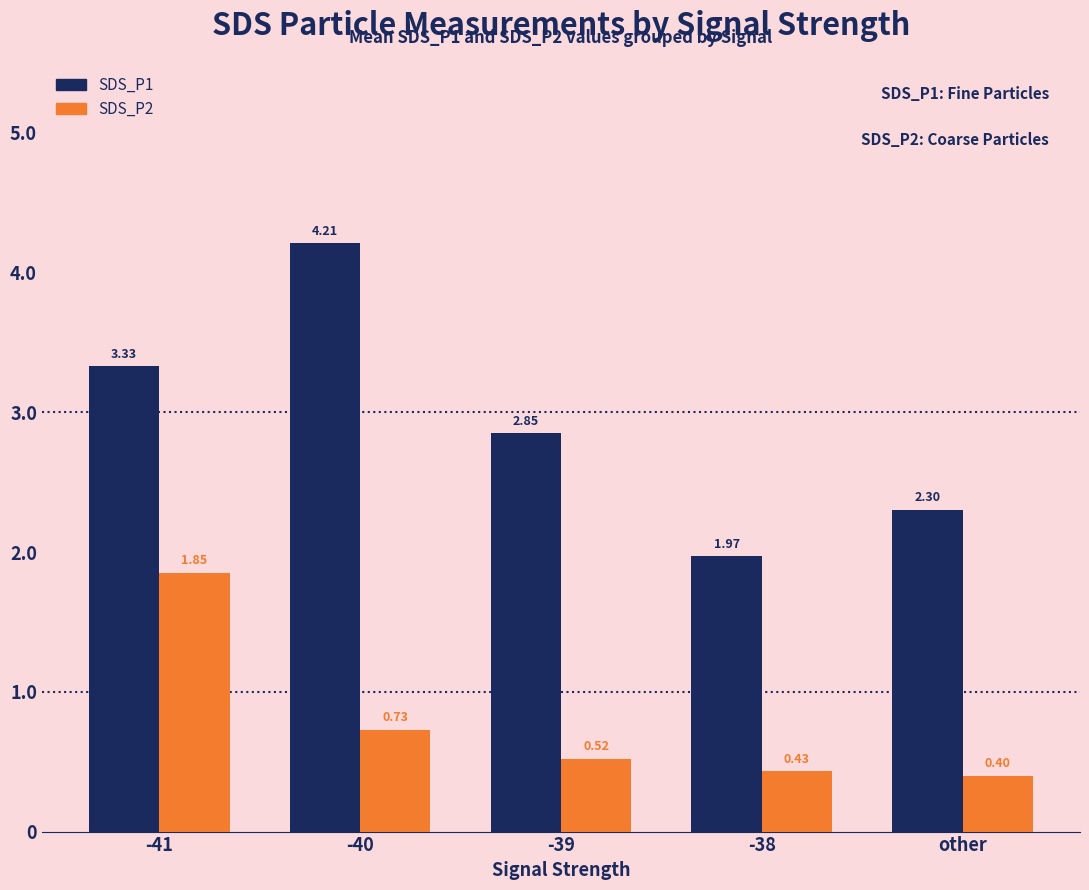

What is the label of the 1st bar from the left?

-41